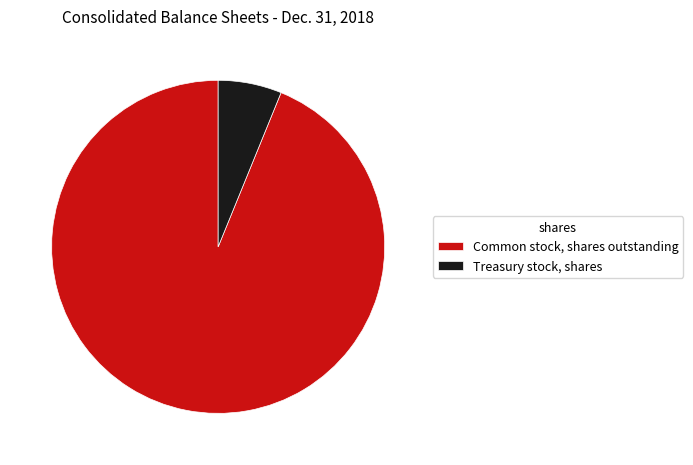

Is the sum of Treasury stock, shares and Common stock, shares outstanding greater than half?

Yes